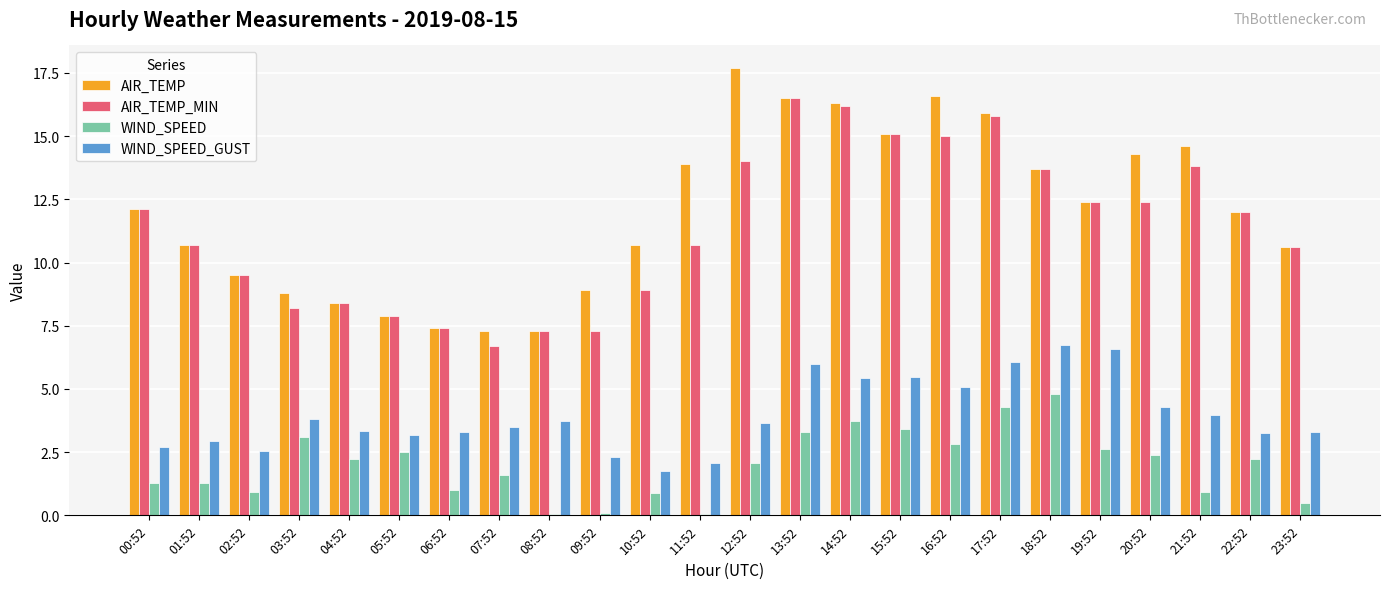

What is the value of the WIND_SPEED bar at the 5th from the left?

2.2